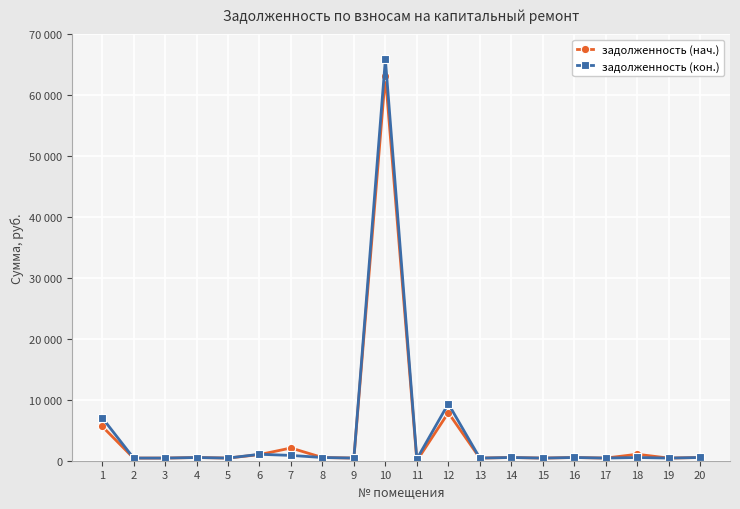

Which series has the largest range (max minus min)?

задолженность (кон.)